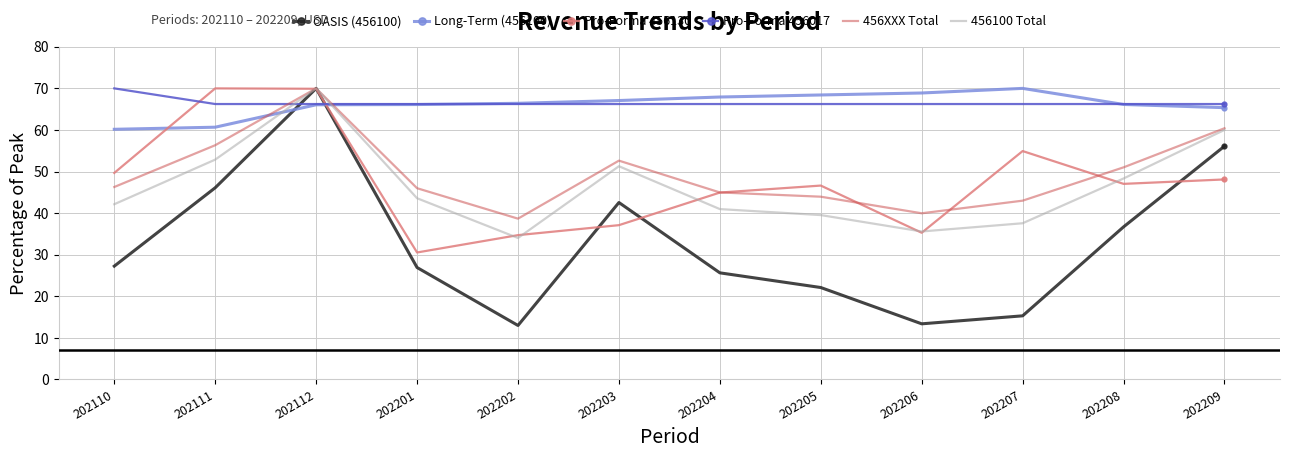

What is the sum of all Pro-Forma 456017 values?

798.6